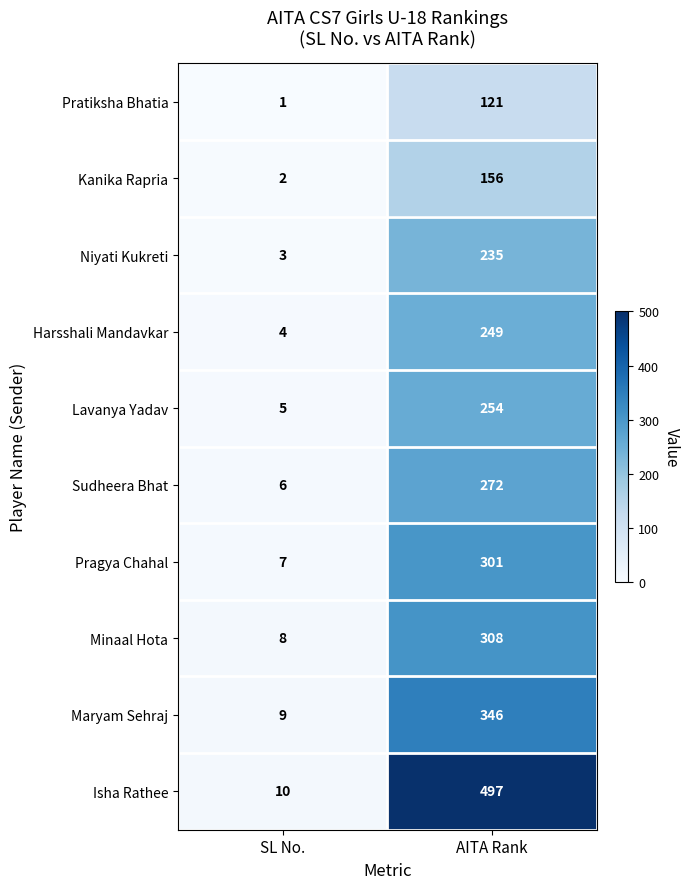

What is the difference between the Maryam Sehraj values at SL No. and AITA Rank?

337